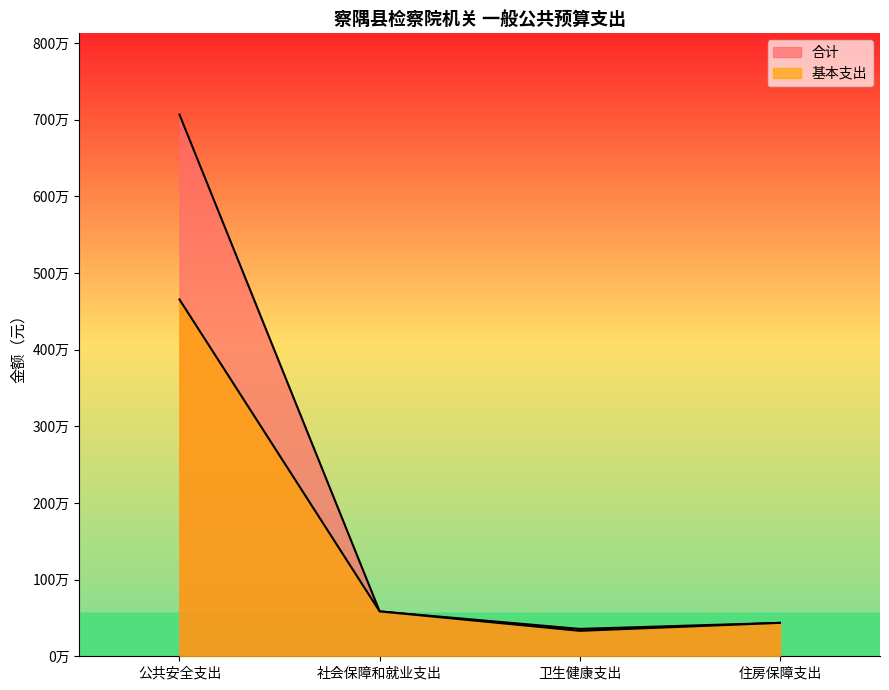

List the series in order of their peak value, lowest first.

基本支出, 合计